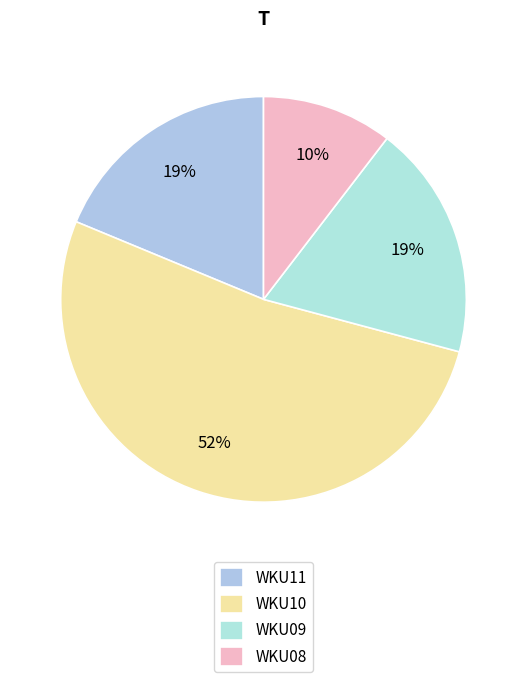

How many segments does this pie chart have?

4